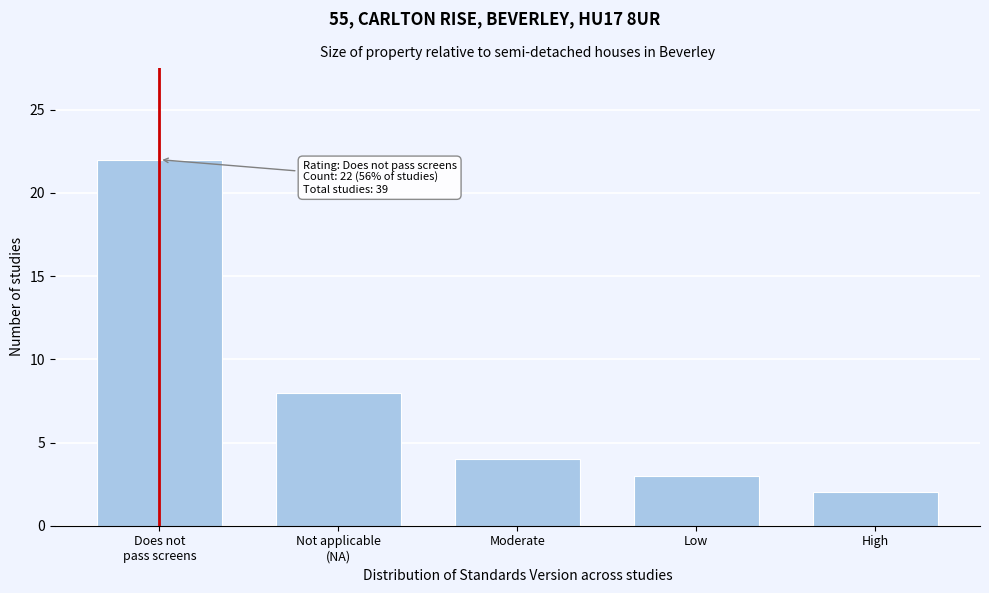

Reading left to right, list all the values displayed in this chart.

22	8	4	3	2